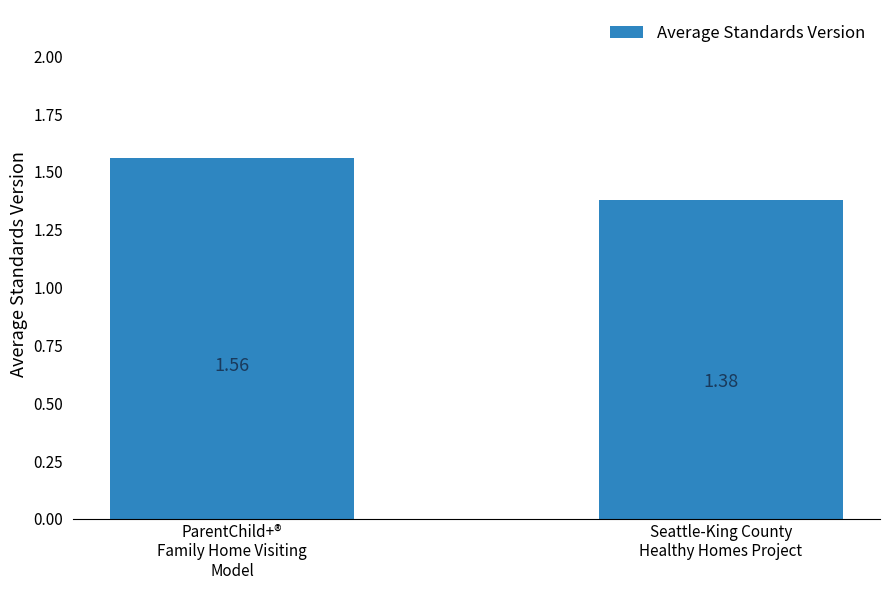

Rank the categories by value from lowest to highest.

Seattle-King County
Healthy Homes Project, ParentChild+®
Family Home Visiting
Model